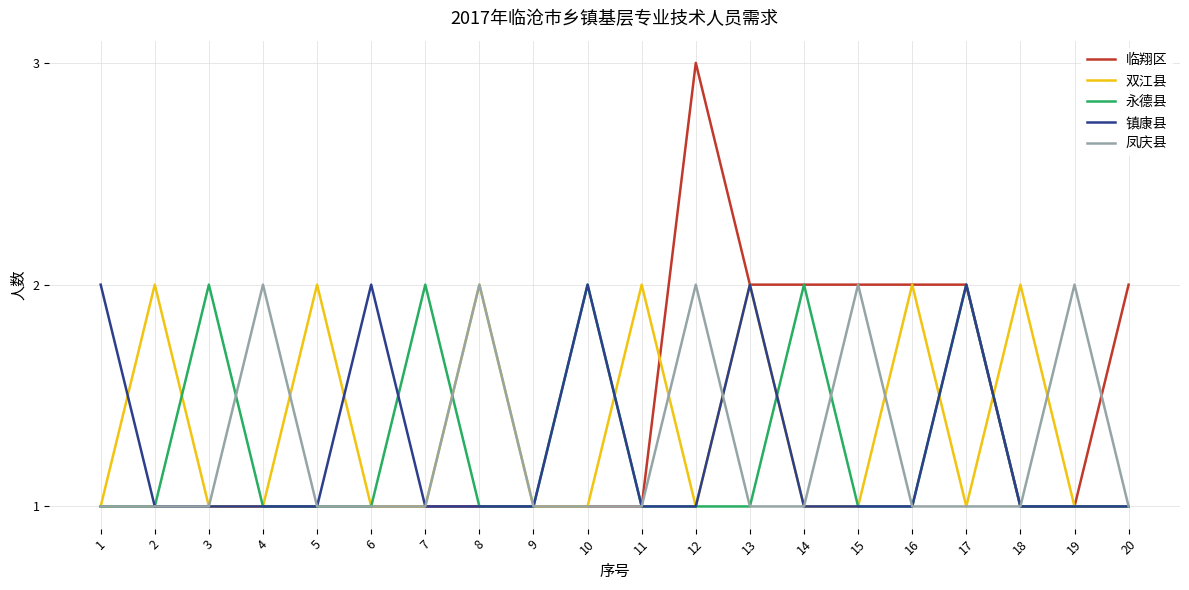

Is the value of 凤庆县 at 12 greater than the value of 双江县 at 7?

Yes